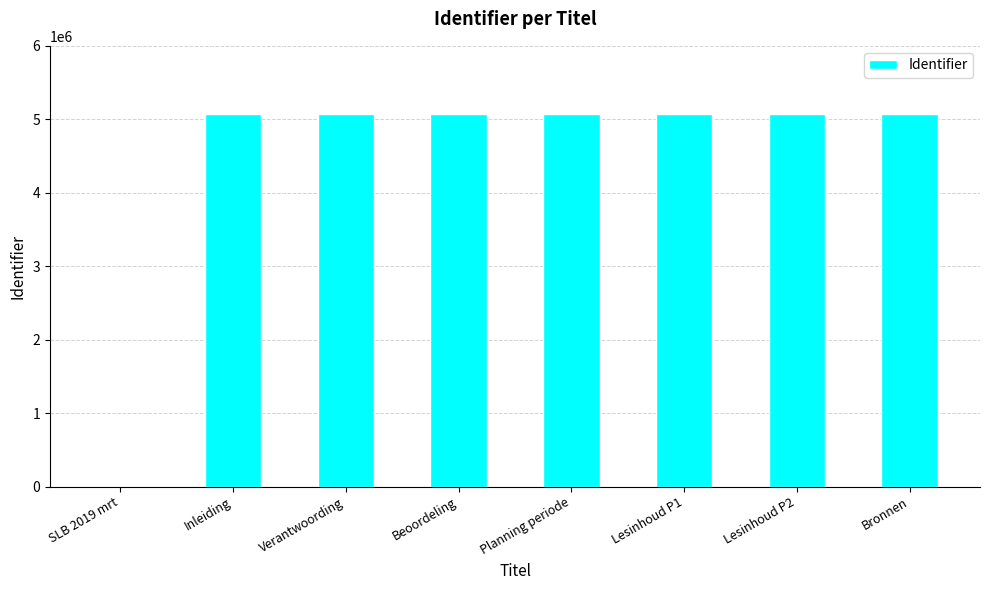

What is the maximum value shown in the chart?

5075387